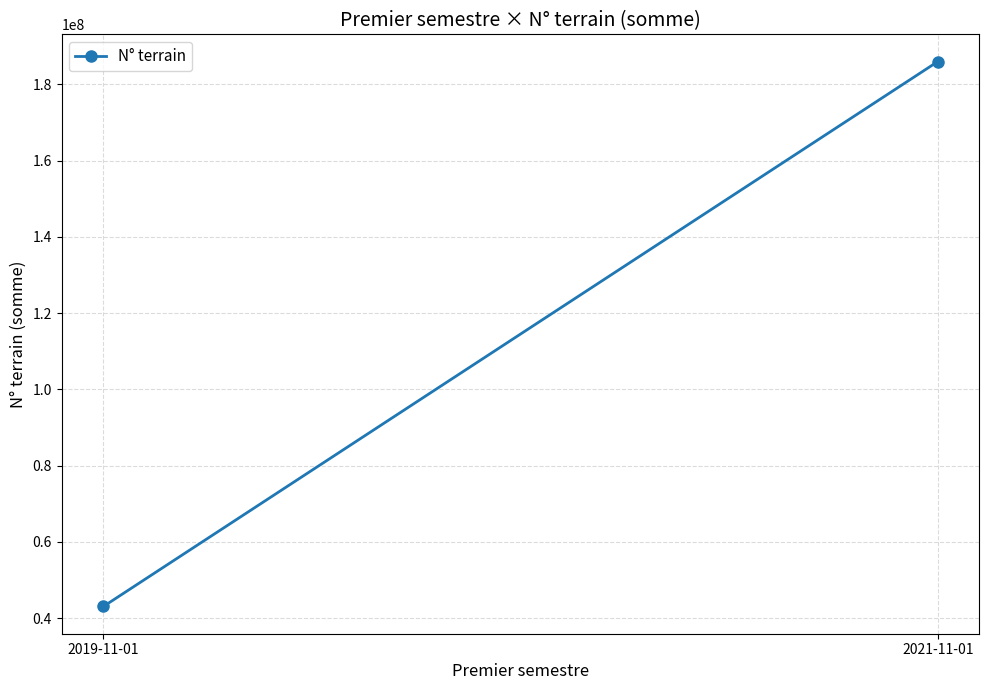

What is the smallest value displayed?

43048283